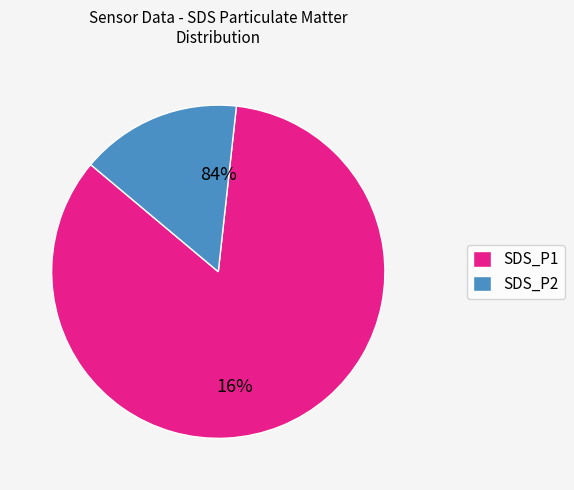

Is 5 the majority of the pie?

No